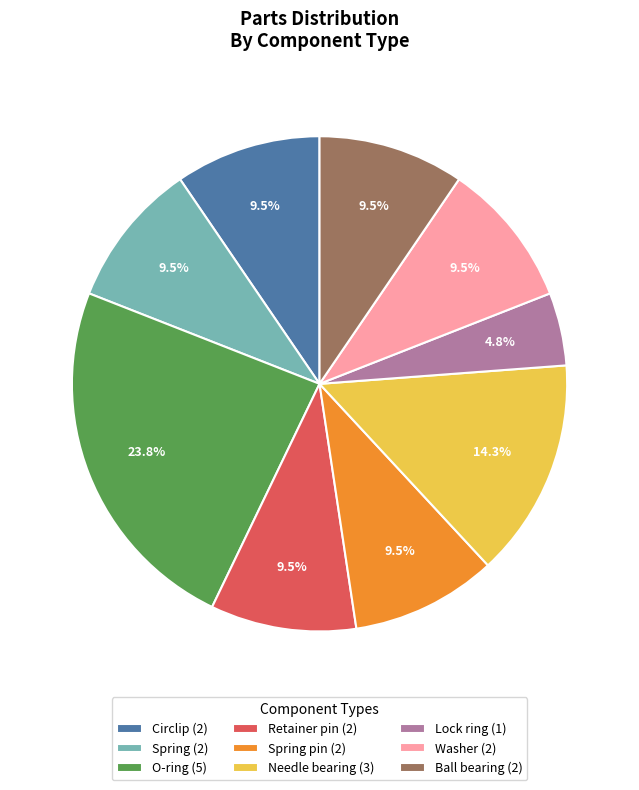

Approximately how many times larger is the value at Washer (2) compared to O-ring (5)?

0.4